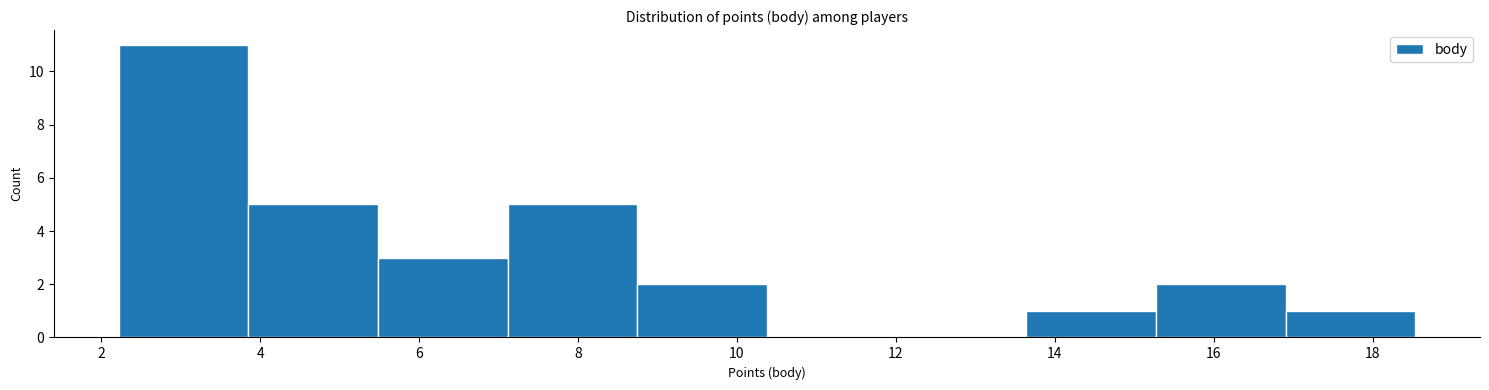

How tall is the bar that spans 5.4 to 7.2 on the x-axis? Neither the bar edges nor the heights are printed on the chart, so give them approximately, as read against the axes.

3